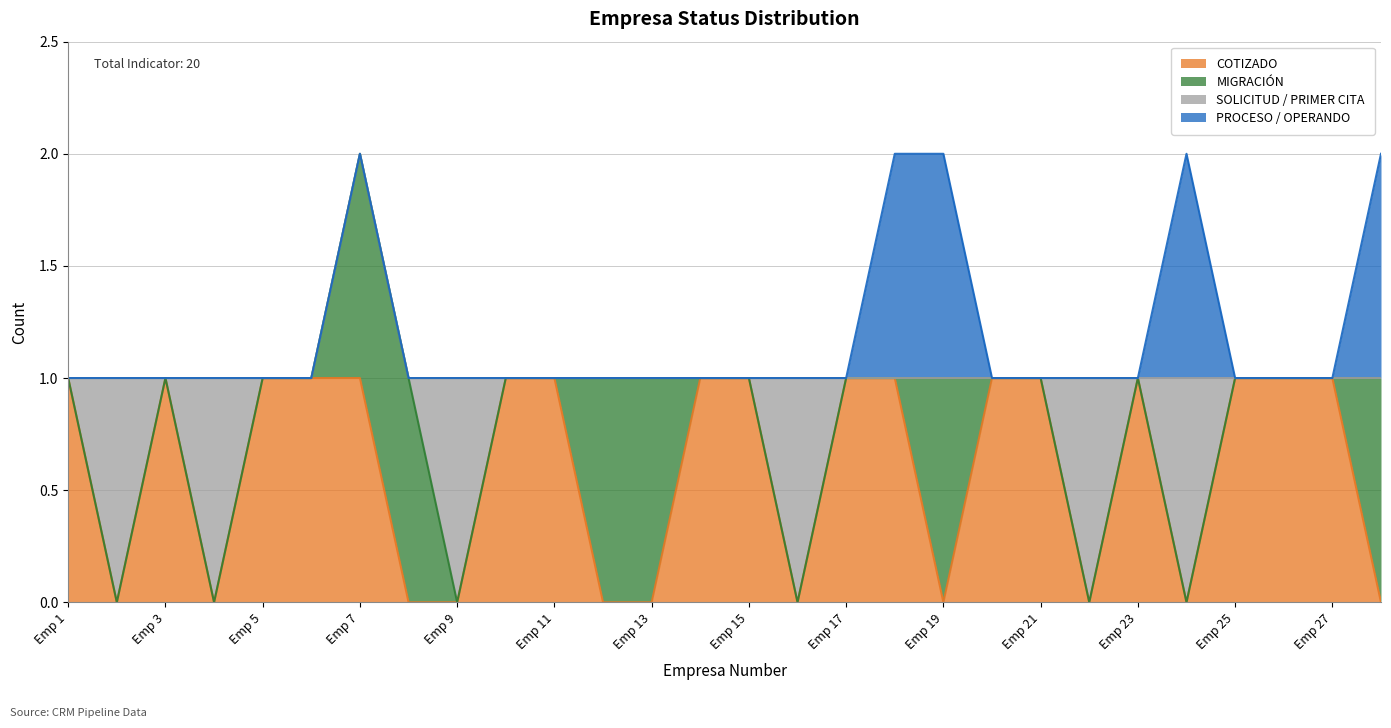

True or false: SOLICITUD / PRIMER CITA has a value of 0 at 28.

True